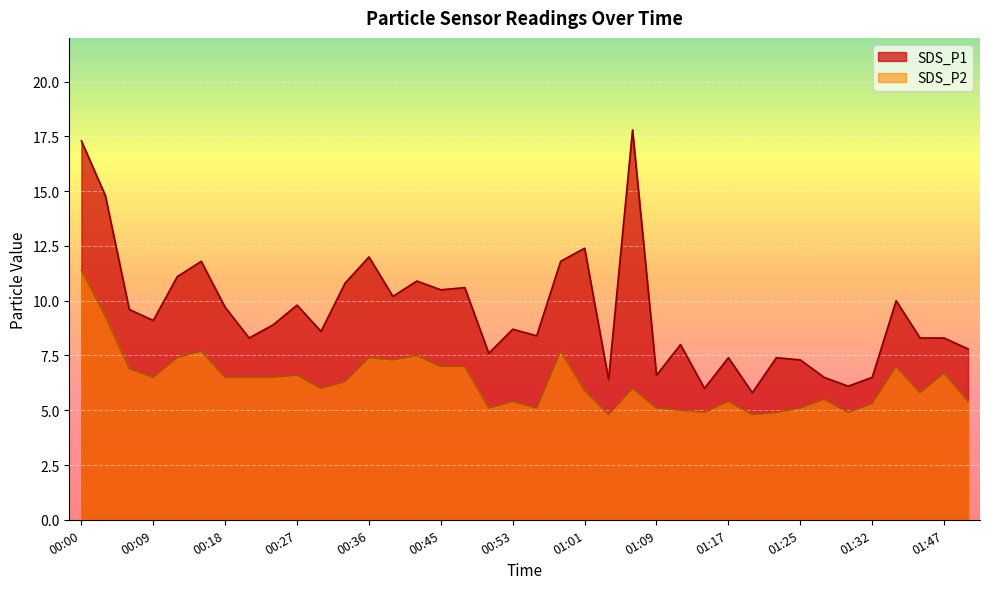

What is the difference between the maximum and second lowest values in the SDS_P1 series?

11.8